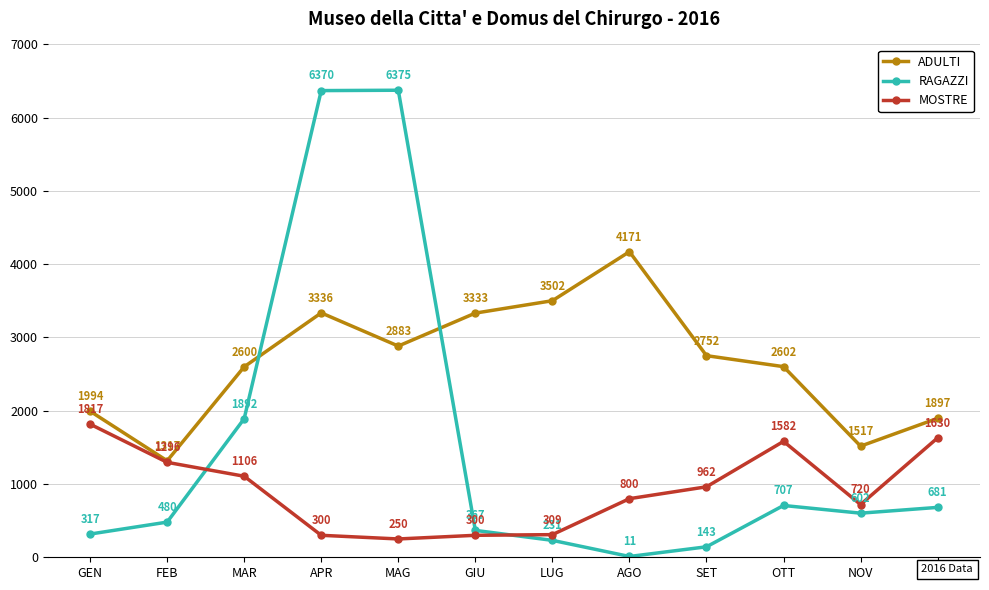

After their last crossing, which series has the higher values: MOSTRE or RAGAZZI?

MOSTRE